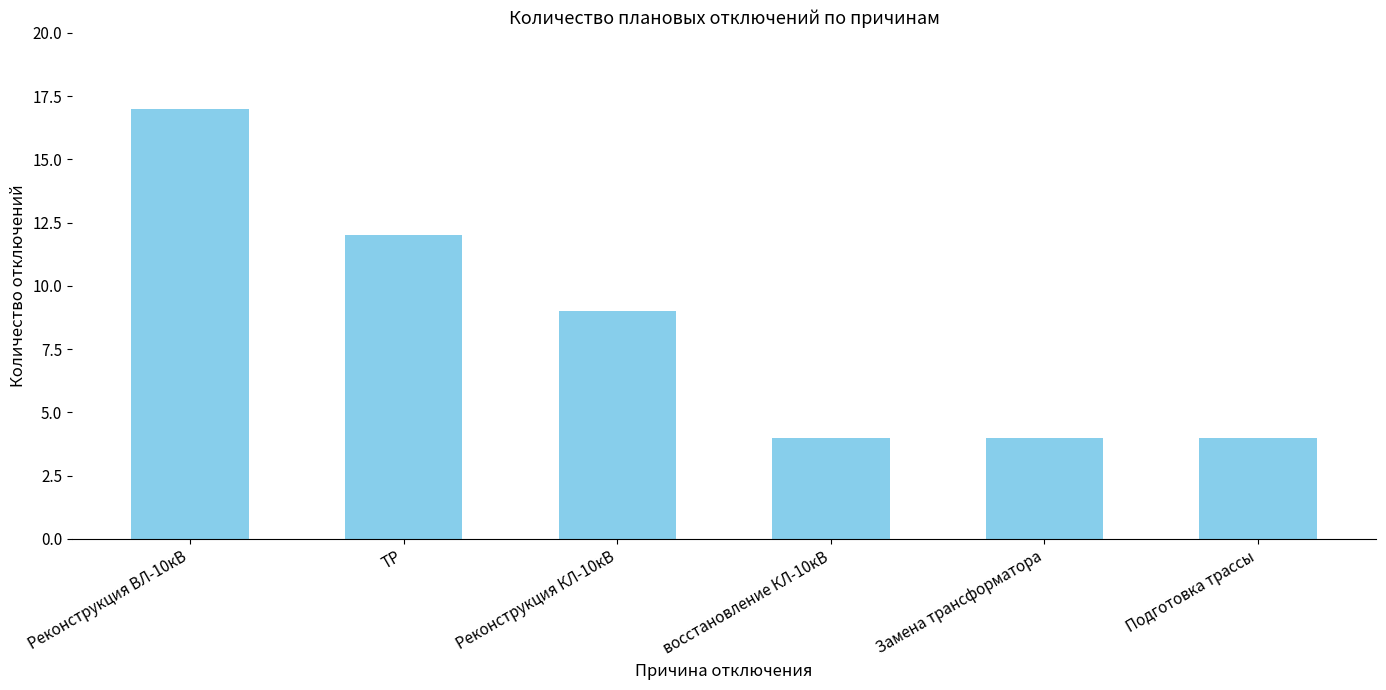

True or false: the data shows 4 at Замена трансформатора.

True